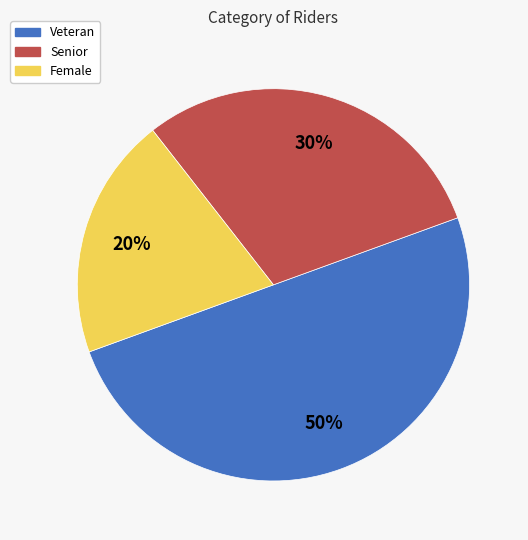

To the nearest percent, what is the difference between the largest and smallest slice percentages?

30%